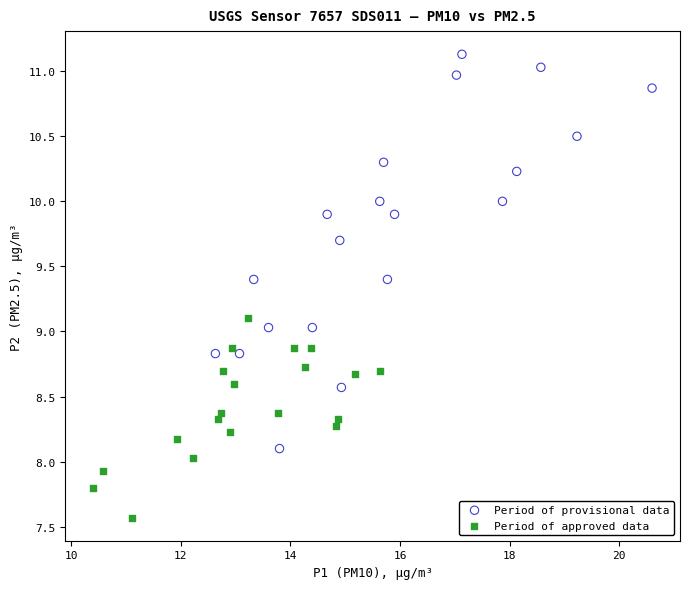

Which series contains the lowest Y value?

Period of approved data